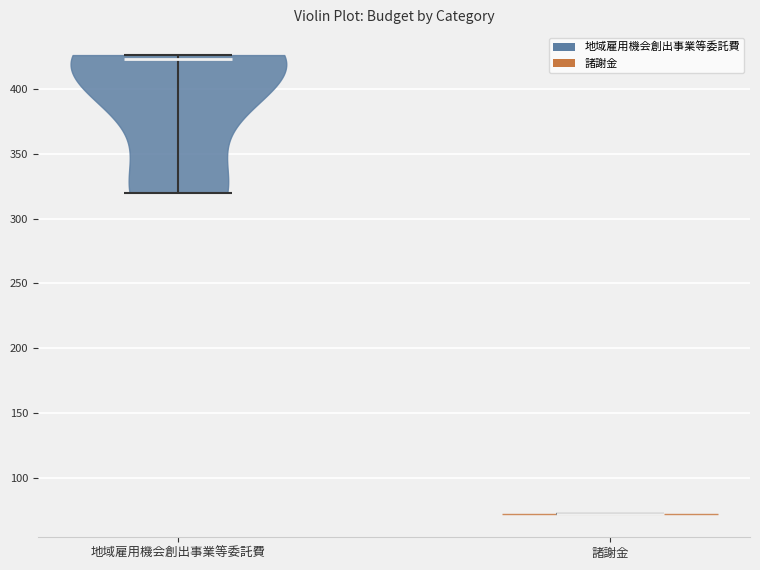

Which violin has the highest median line?

地域雇用機会創出事業等委託費